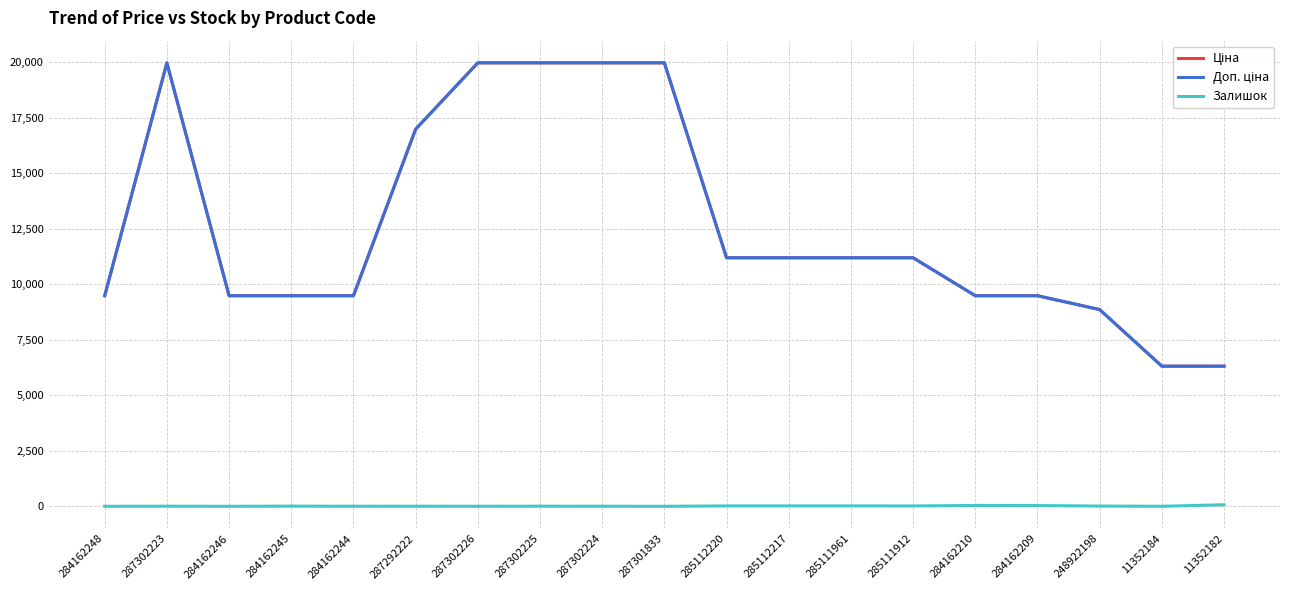

Does the chart display data point markers on the line(s)?

No